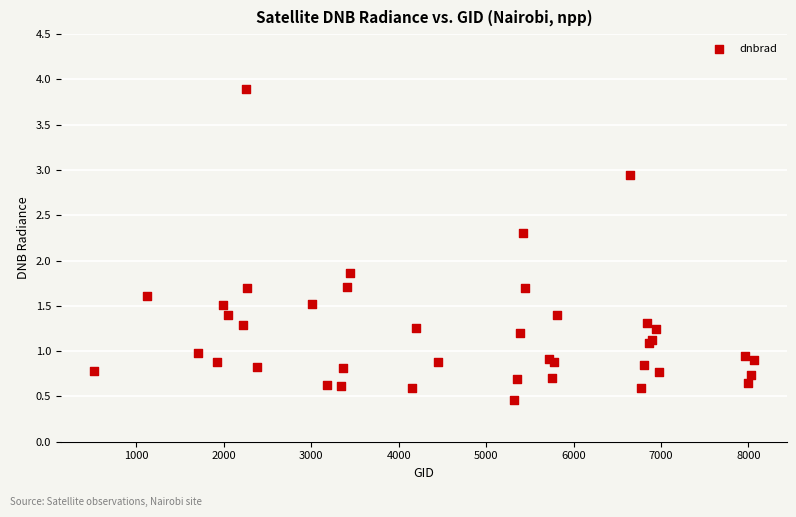

What Y value in the scatter plot is closest to 2?

1.9